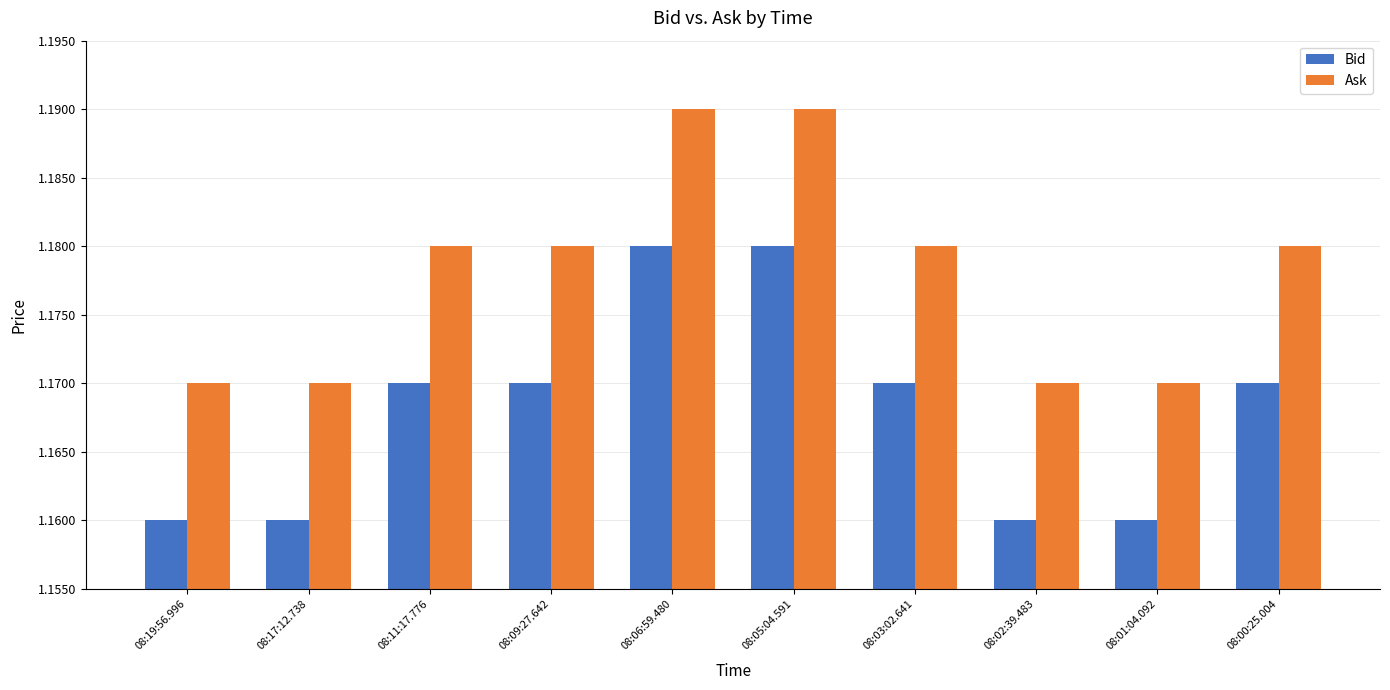

Rank the series by their maximum value, from lowest to highest.

Bid, Ask